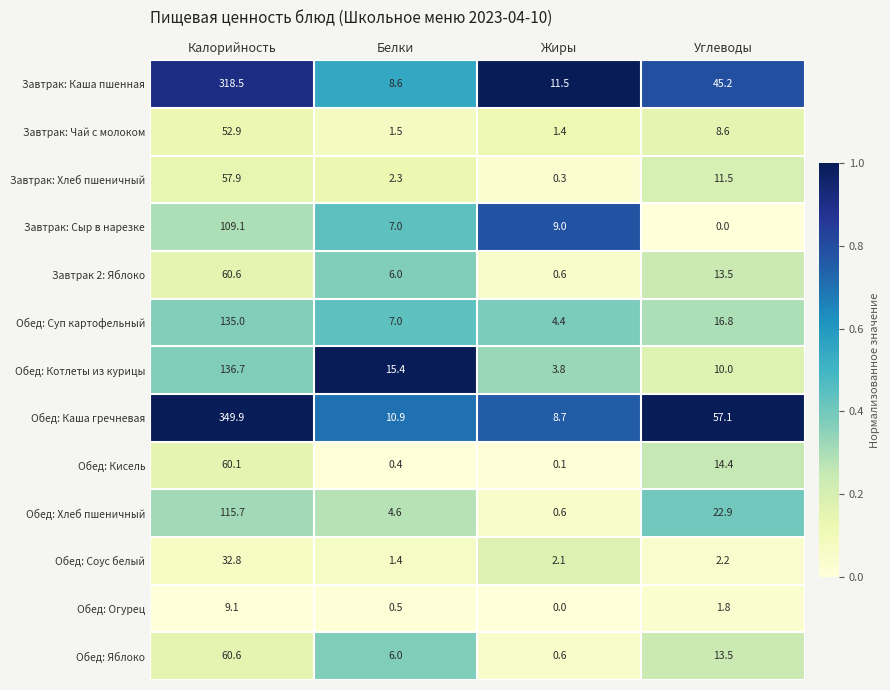

True or false: Обед: Соус белый has a value of 0.5 at Жиры.

False